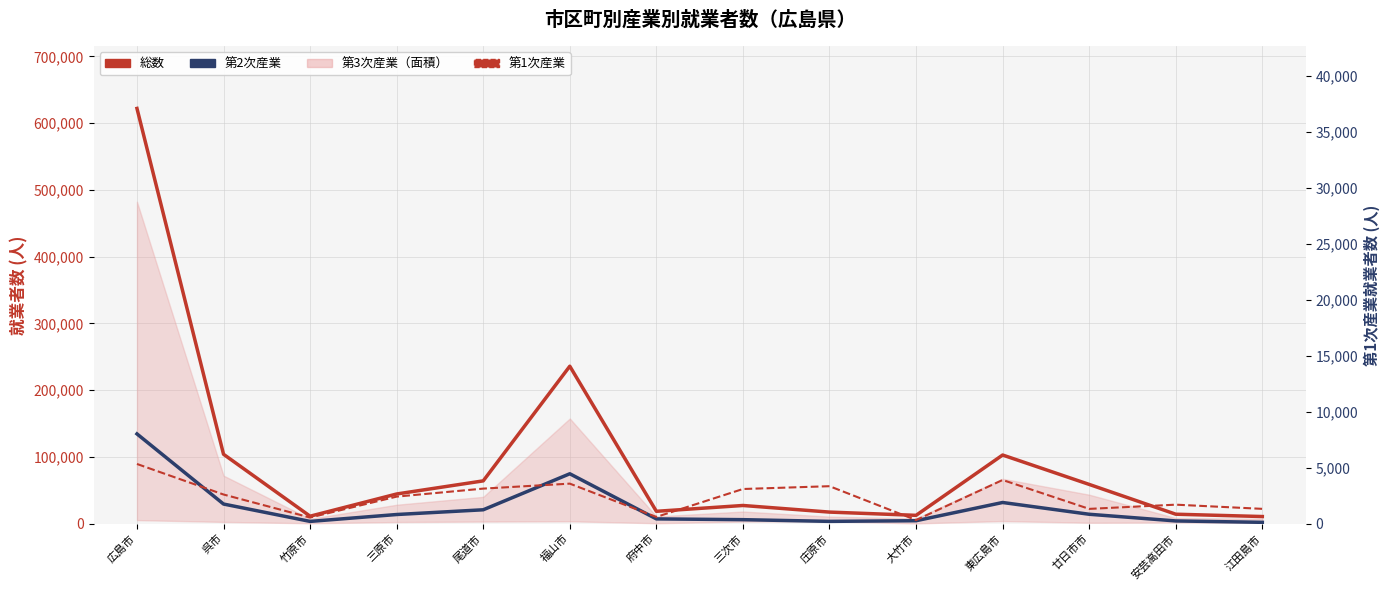

What is the label of the 2nd point from the left?

呉市